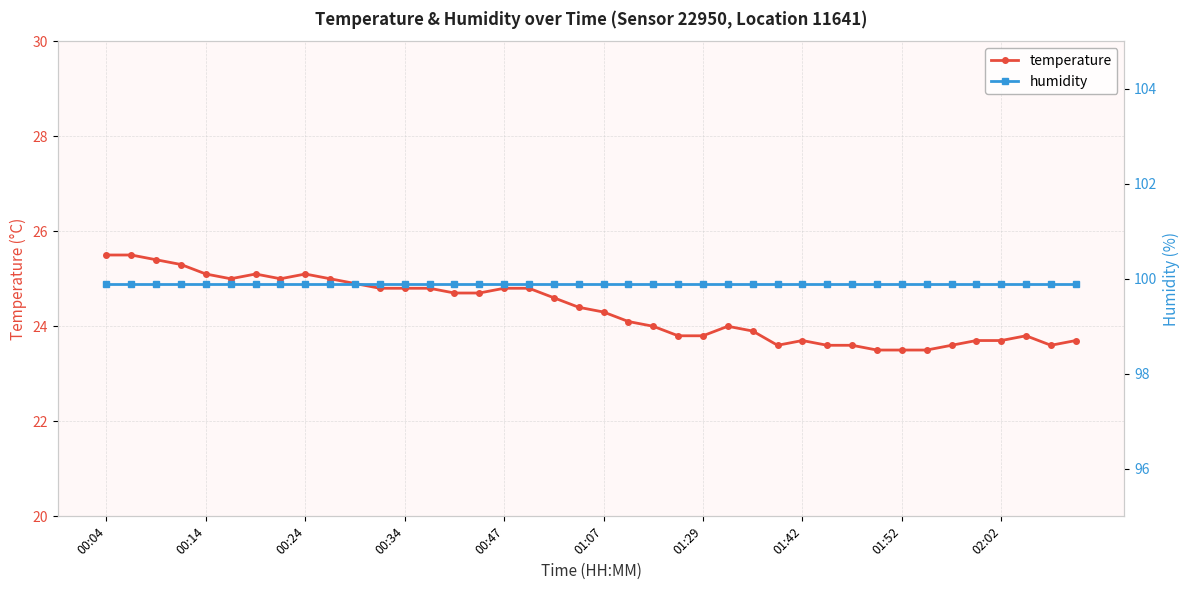

The value of temperature at 00:34 is 33.2. True or false?

False